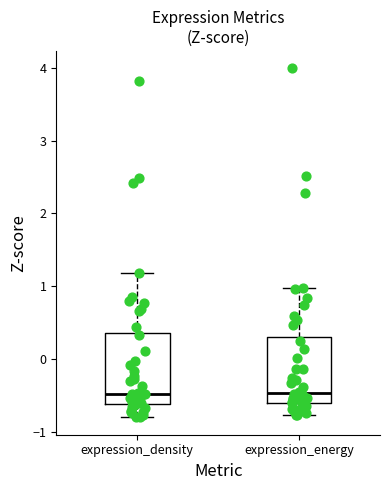

Reading left to right, read every box against the y-axis: the position of its median line, the range the box covers, and the ends of its whiskers. The values are not printed on the chart, so give them approximately, as read against the axis.

expression_density: median -0.5, box -0.6 to 0.4, whiskers -0.8 to 1.2
expression_energy: median -0.5, box -0.6 to 0.3, whiskers -0.8 to 1.0